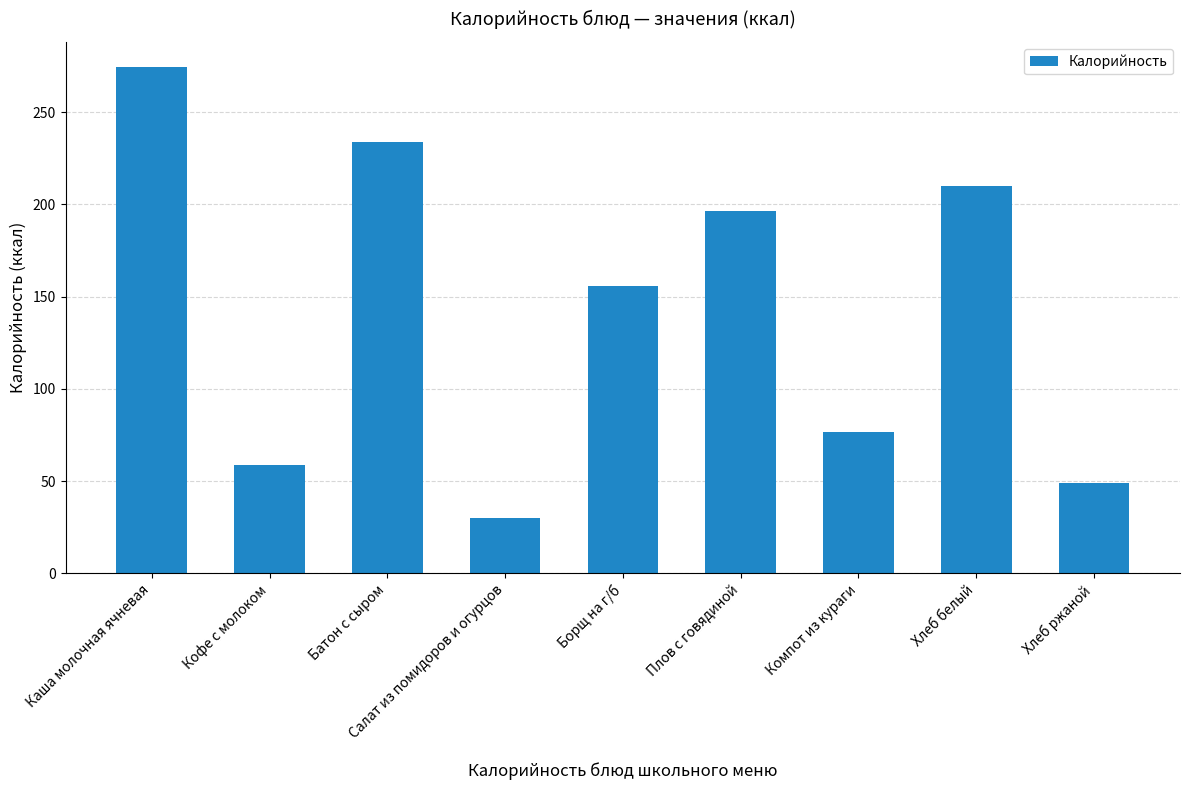

What is the difference between the maximum and minimum values?

244.4